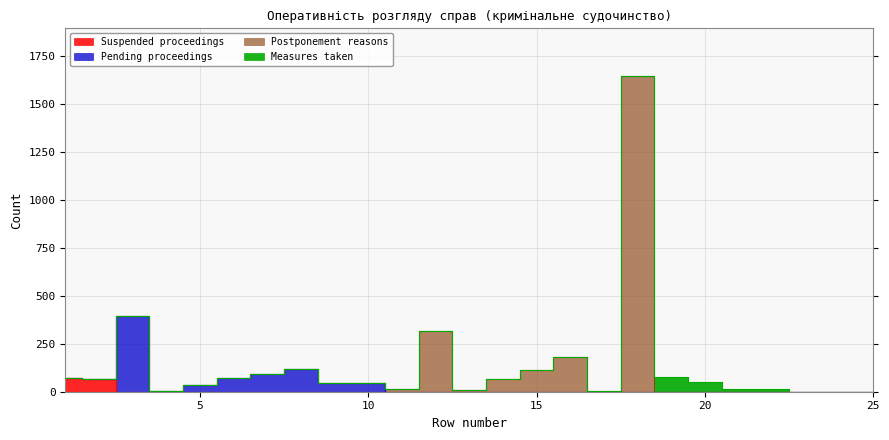

What is the difference between the highest and lowest values at 7?

92